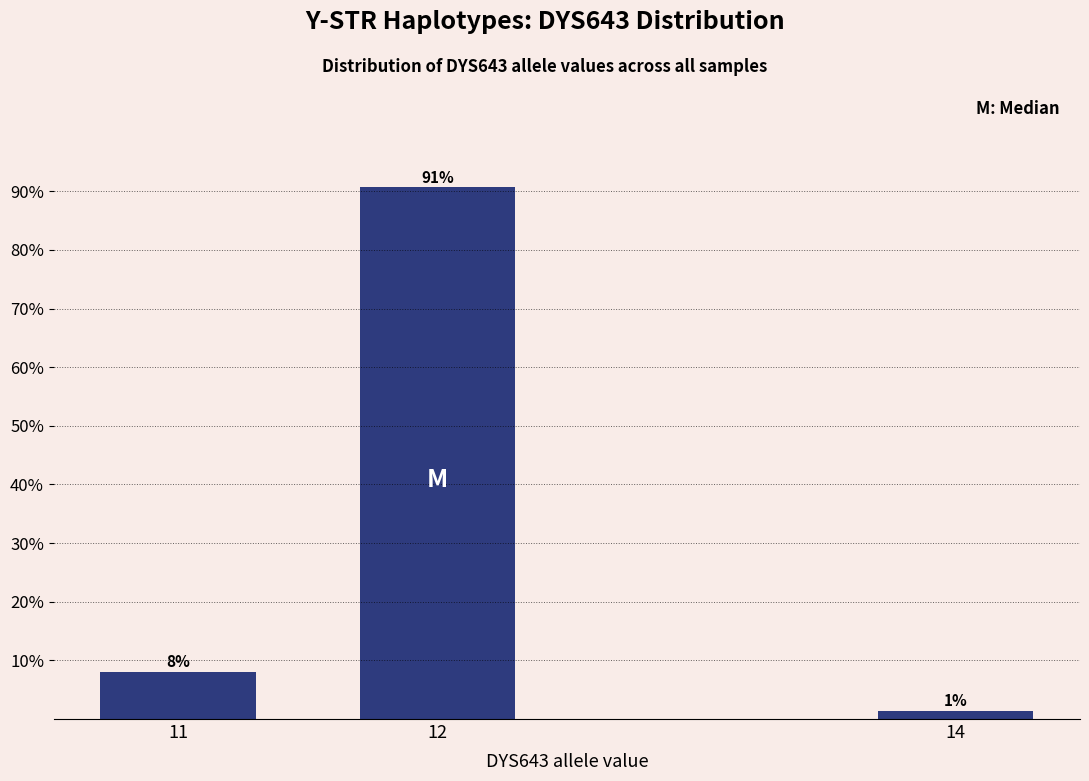

What is the approximate value at 12?

90.7